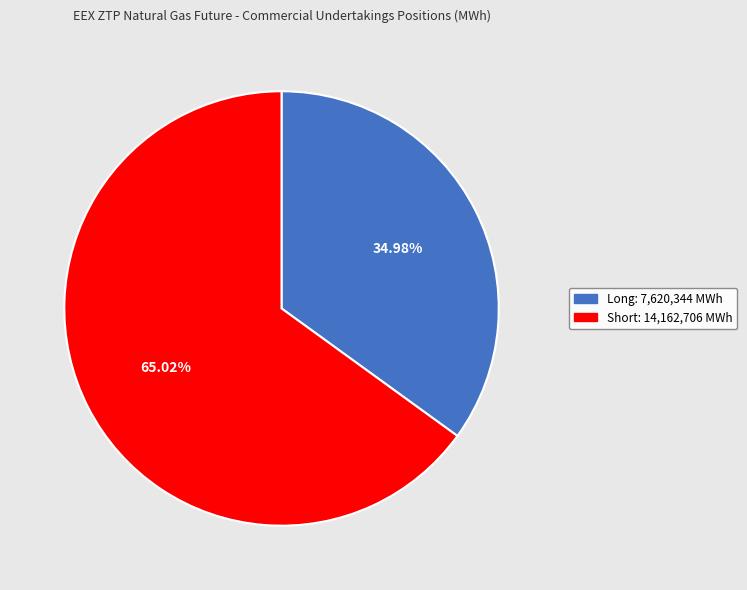

Is there any slice that represents more than half of the pie?

Yes